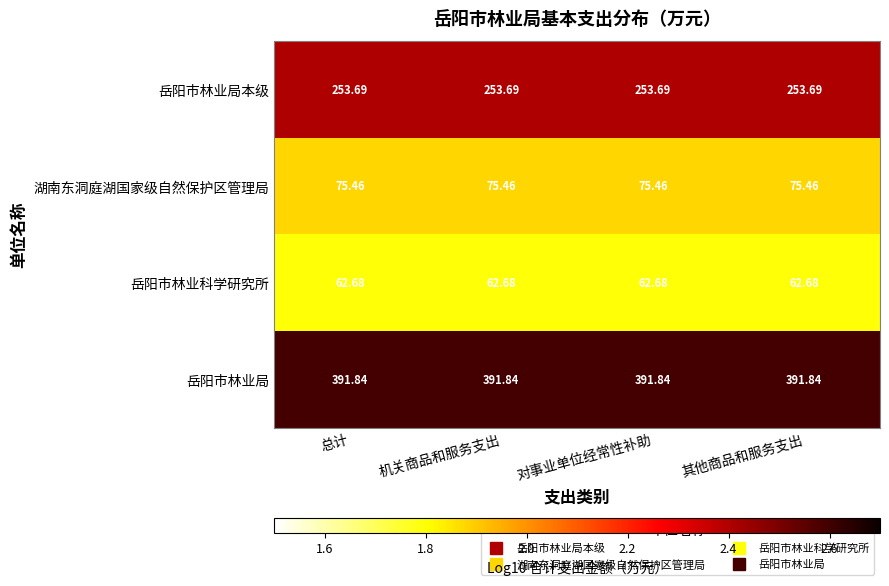

At 对事业单位经常性补助, list the series in order from smallest to largest.

岳阳市林业科学研究所, 湖南东洞庭湖国家级自然保护区管理局, 岳阳市林业局本级, 岳阳市林业局